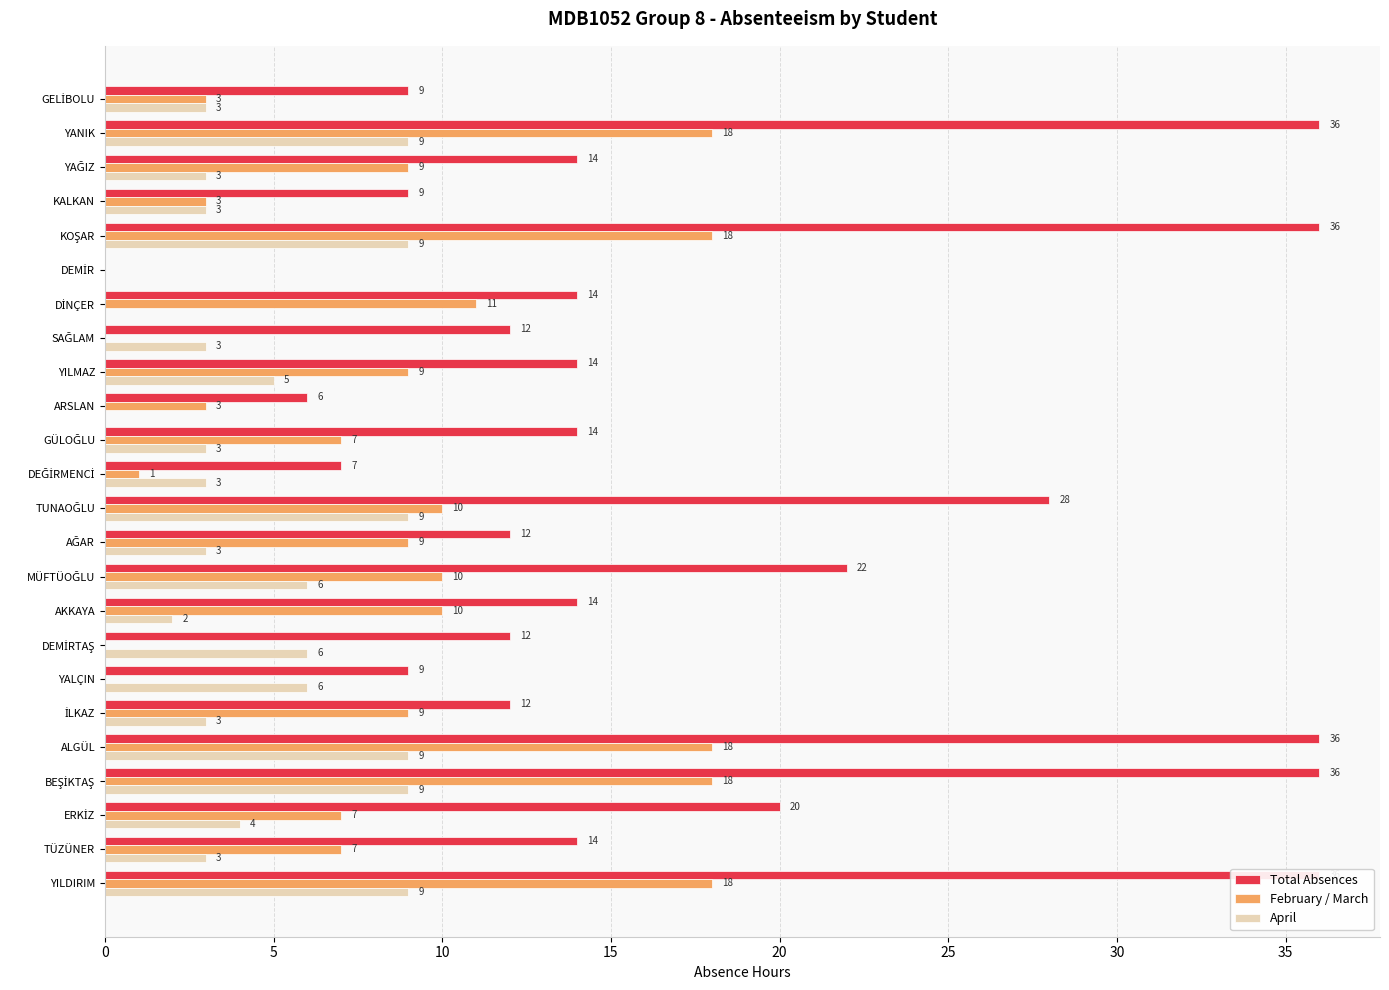

What is the difference between the second highest and second lowest values in the Total Absences series?

30